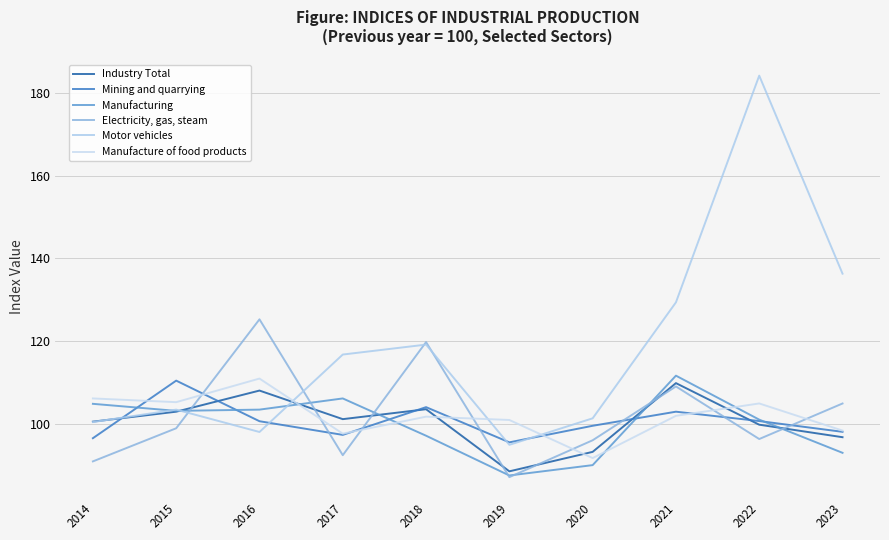

What is the value of the Industry Total point at the 10th from the left?

96.8